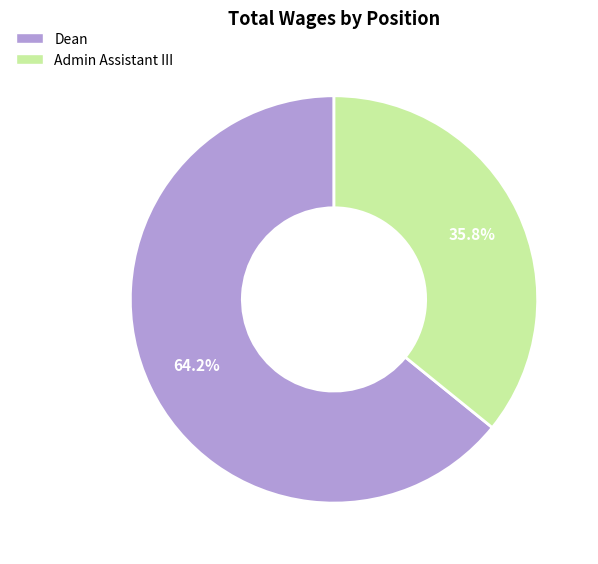

Which has a higher value, Admin Assistant III or Dean?

Dean